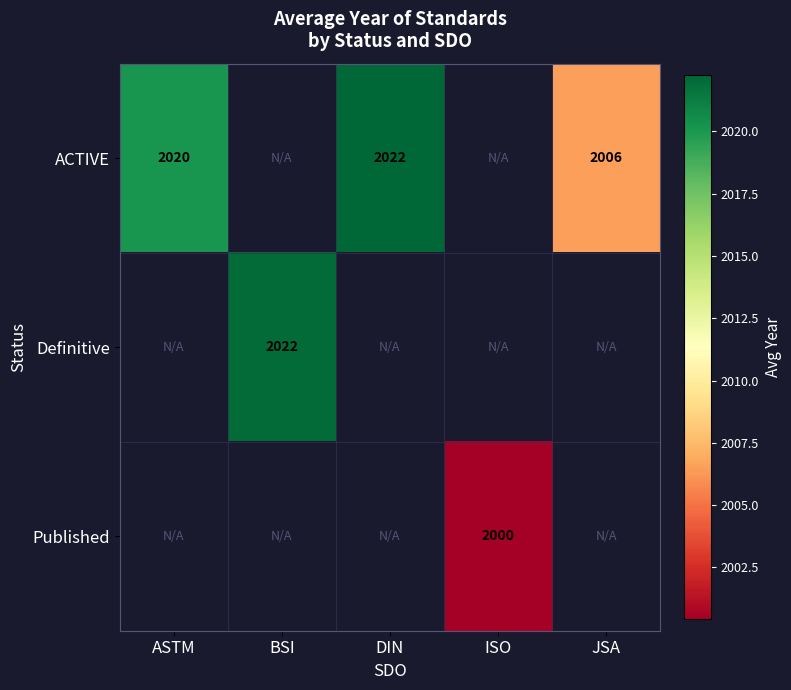

What is the minimum value shown in the chart?

2000.4